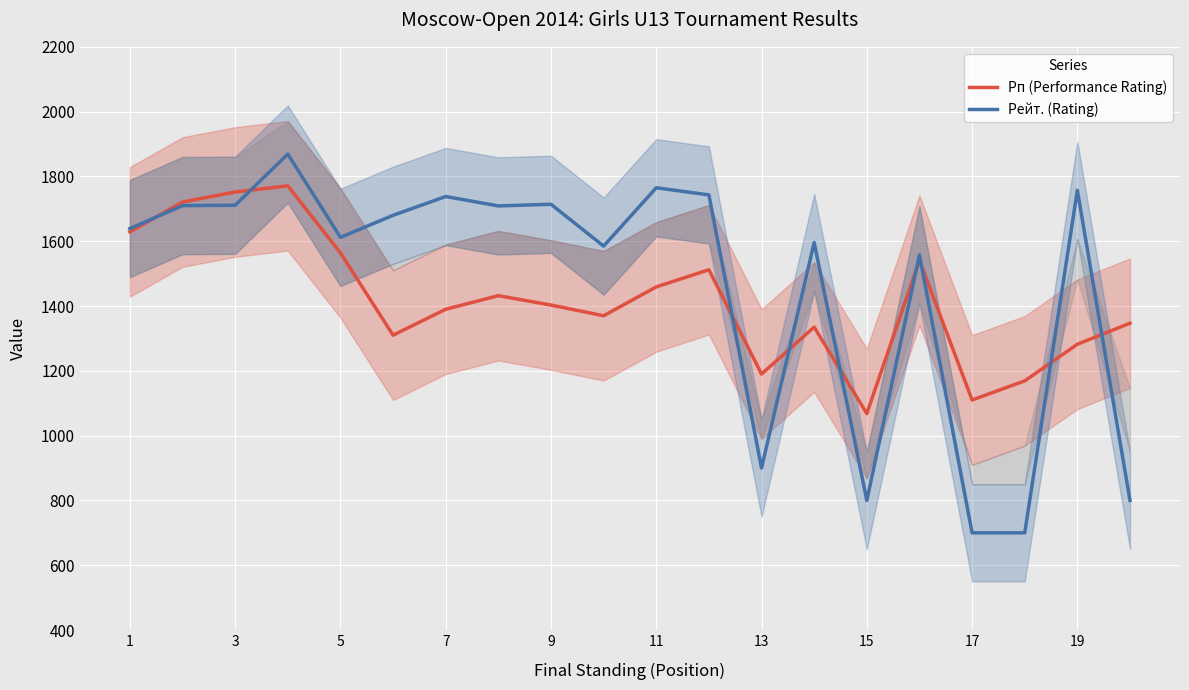

What is the lowest value of the Рп (Performance Rating) series?

1068